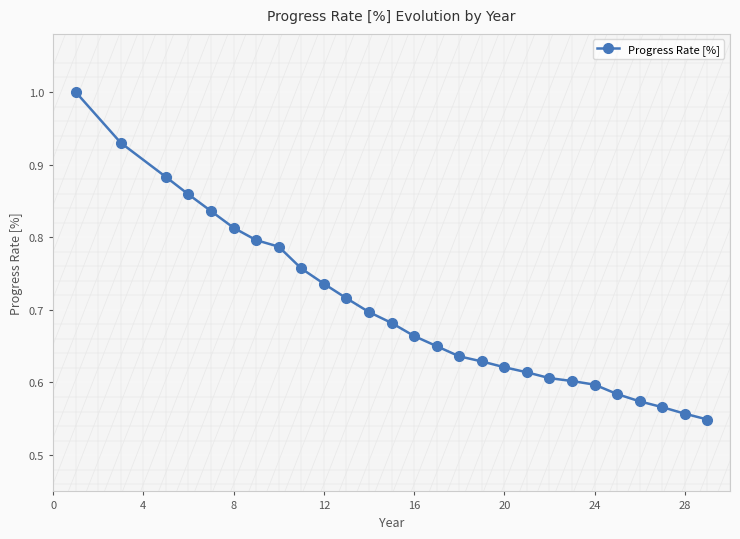

What is the maximum value shown in the chart?

1.0